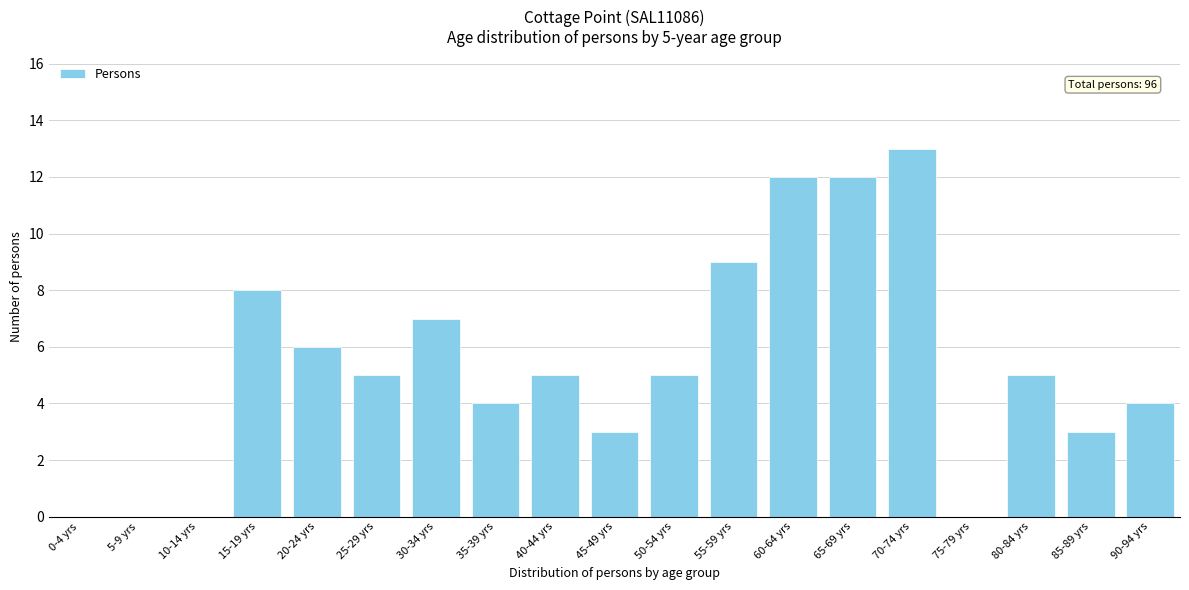

Reading left to right, list all the values displayed in this chart.

0-4 yrs=0	5-9 yrs=0	10-14 yrs=0	15-19 yrs=8	20-24 yrs=6	25-29 yrs=5	30-34 yrs=7	35-39 yrs=4	40-44 yrs=5	45-49 yrs=3	50-54 yrs=5	55-59 yrs=9	60-64 yrs=12	65-69 yrs=12	70-74 yrs=13	75-79 yrs=0	80-84 yrs=5	85-89 yrs=3	90-94 yrs=4